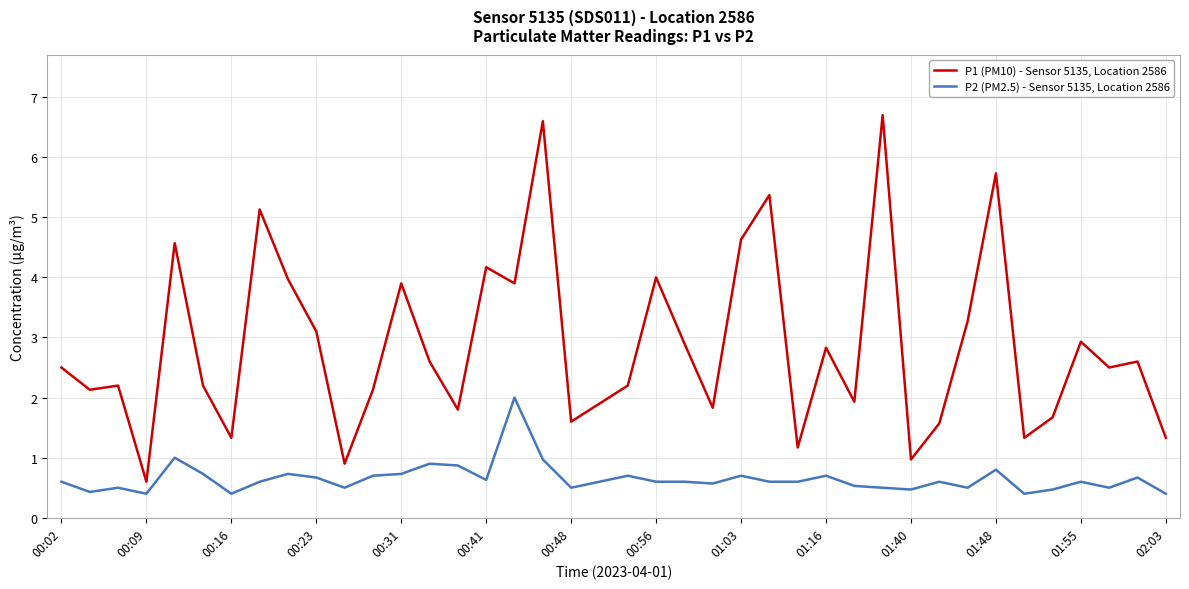

Which series has the largest range (max minus min)?

P1 (PM10) - Sensor 5135, Location 2586